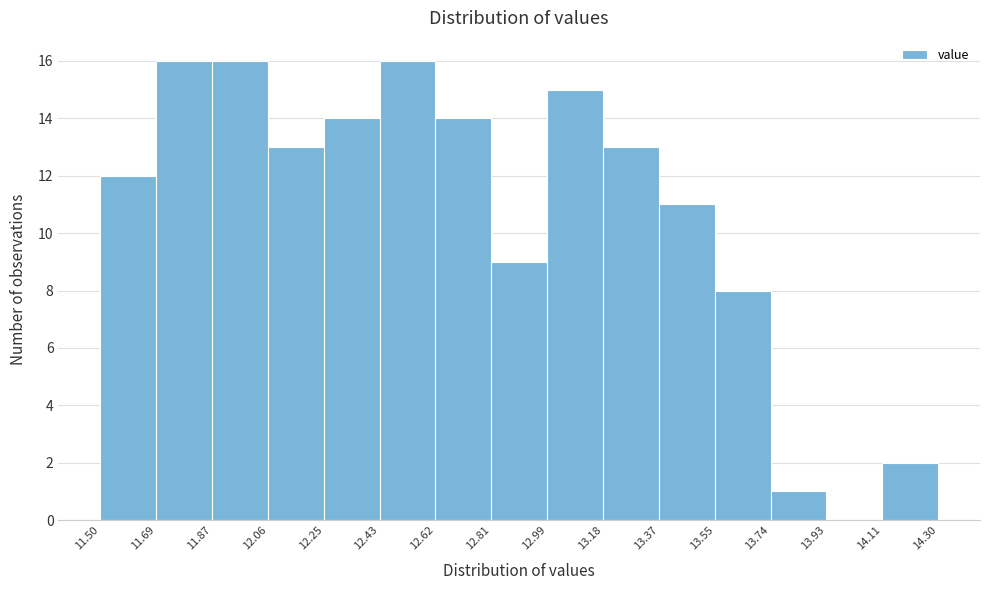

Reading left to right, transcribe this chart: for each bar, give the range it covers on the x-axis and its height. The values are not printed on the chart, so give them approximately, as read against the axis.

11.50 to 11.69: 12
11.69 to 11.87: 16
11.87 to 12.06: 16
12.06 to 12.25: 13
12.25 to 12.43: 14
12.43 to 12.62: 16
12.62 to 12.81: 14
12.81 to 12.99: 9
12.99 to 13.18: 15
13.18 to 13.37: 13
13.37 to 13.55: 11
13.55 to 13.74: 8
13.74 to 13.93: 1
13.93 to 14.11: 0
14.11 to 14.30: 2